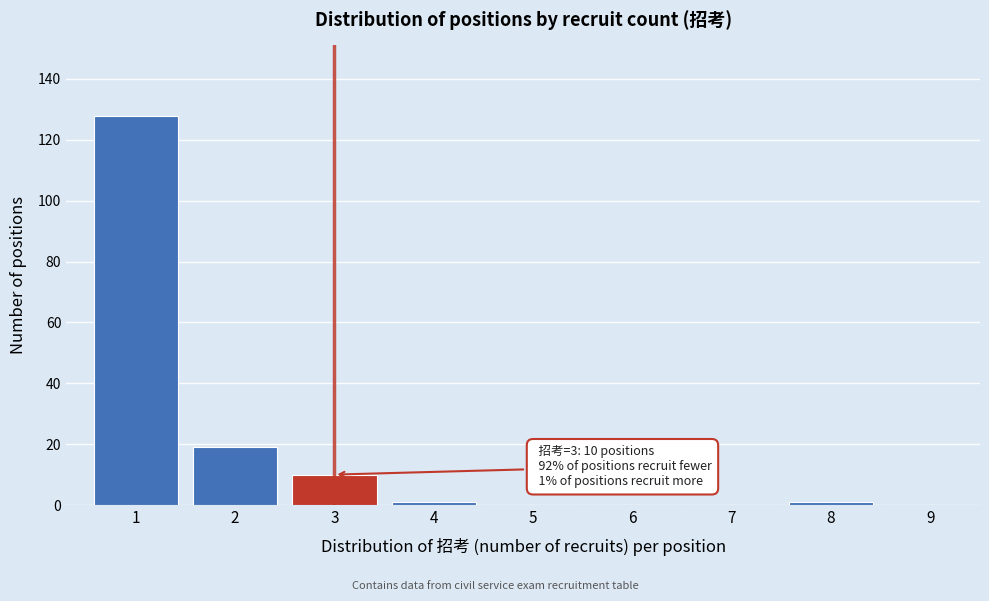

Reading right to left, extract all data points from this chart.

9=0	8=1	7=0	6=0	5=0	4=1	3=10	2=19	1=128